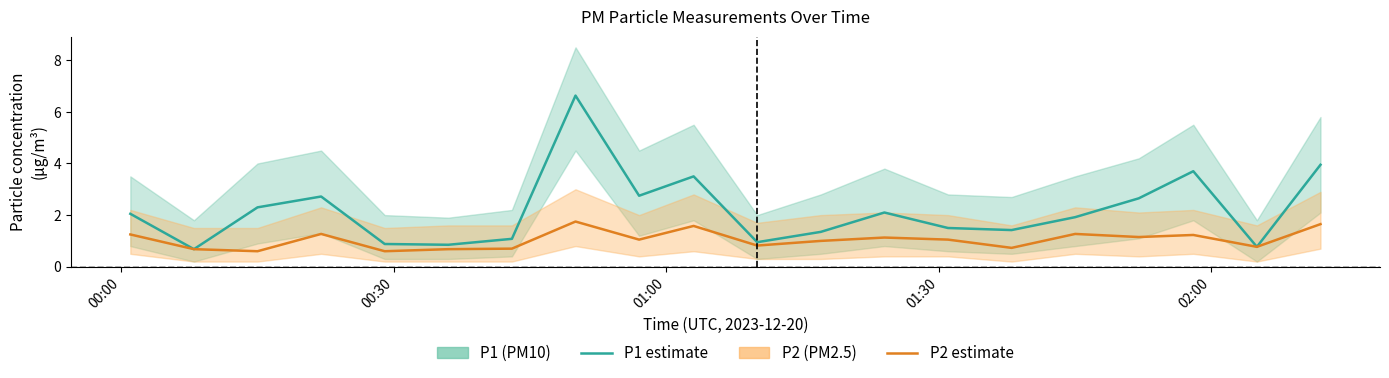

What is the minimum value shown in the chart?

0.6